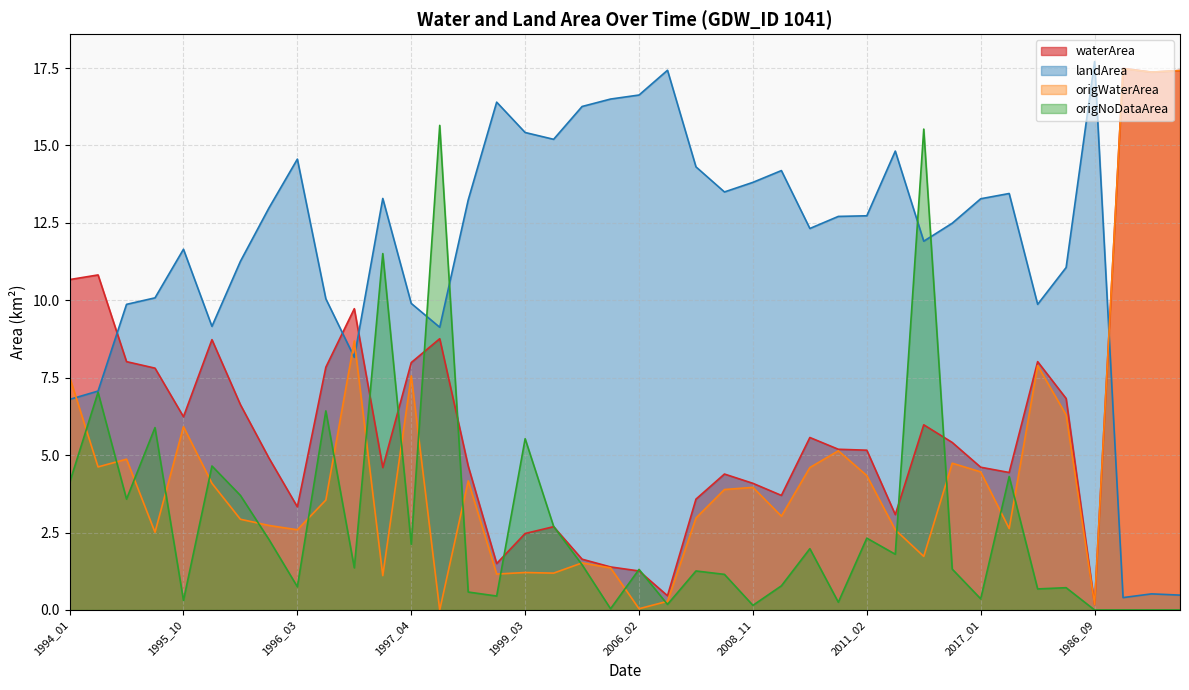

True or false: landArea and origWaterArea intersect in this chart.

True